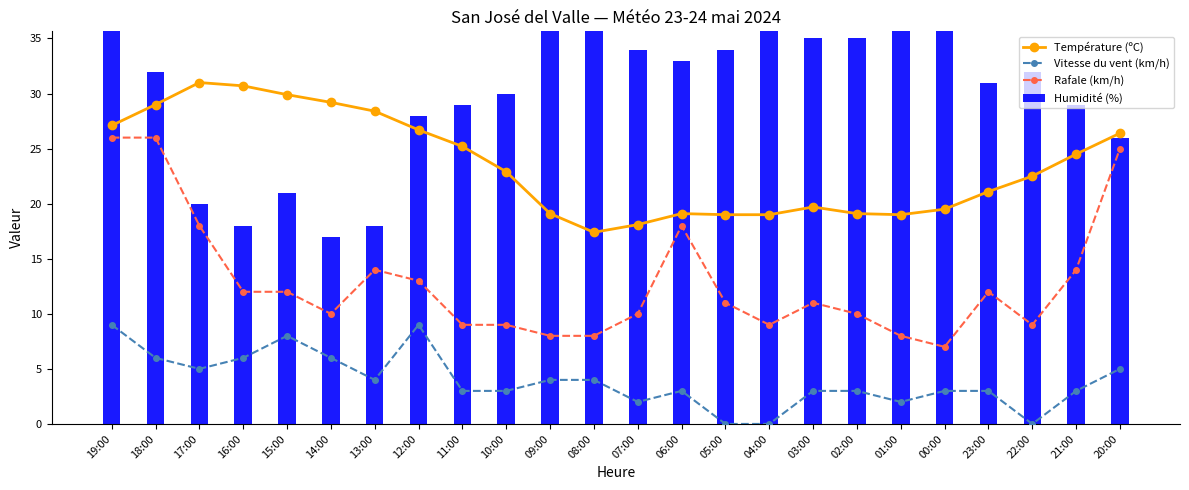

Reading left to right, list all the values displayed in this chart.

Température (ºC): 27.1	29.0	31.0	30.7	29.9	29.2	28.4	26.7	25.2	22.9	19.1	17.4	18.1	19.1	19.0	19.0	19.7	19.1	19.0	19.5	21.1	22.5	24.5	26.4
Vitesse du vent (km/h): 9.0	6.0	5.0	6.0	8.0	6.0	4.0	9.0	3.0	3.0	4.0	4.0	2.0	3.0	0.0	0.0	3.0	3.0	2.0	3.0	3.0	0.0	3.0	5.0
Rafale (km/h): 26.0	26.0	18.0	12.0	12.0	10.0	14.0	13.0	9.0	9.0	8.0	8.0	10.0	18.0	11.0	9.0	11.0	10.0	8.0	7.0	12.0	9.0	14.0	25.0
Humidité (%): 38.0	32.0	20.0	18.0	21.0	17.0	18.0	28.0	29.0	30.0	40.0	47.0	34.0	33.0	34.0	37.0	35.0	35.0	37.0	36.0	31.0	32.0	29.0	26.0